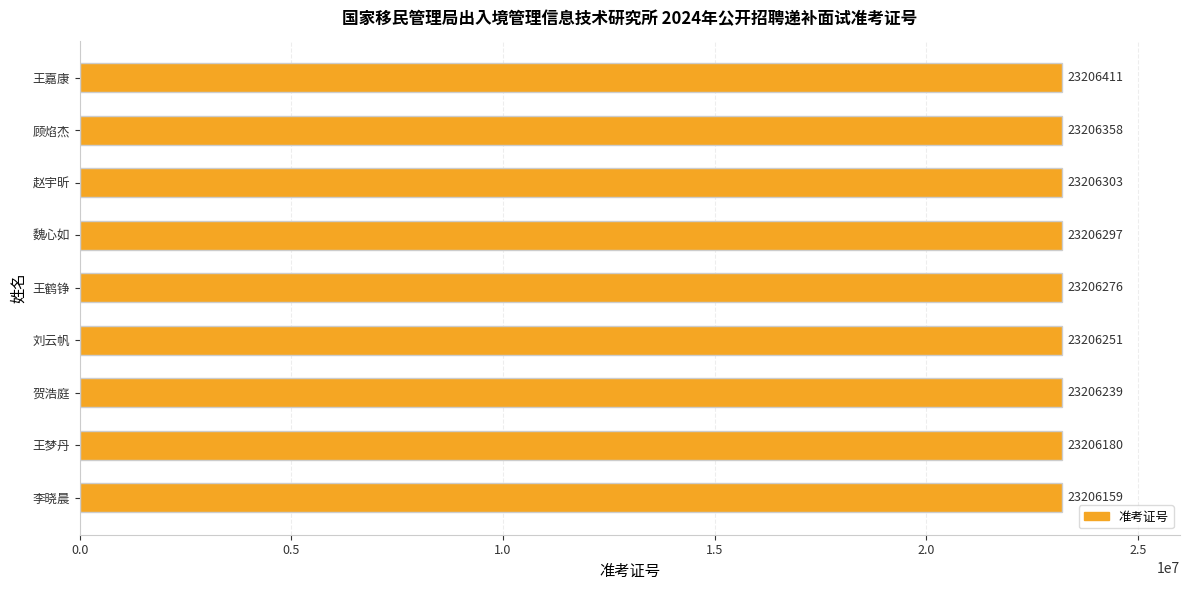

What is the change in value from 魏心如 to 王嘉康?

+114